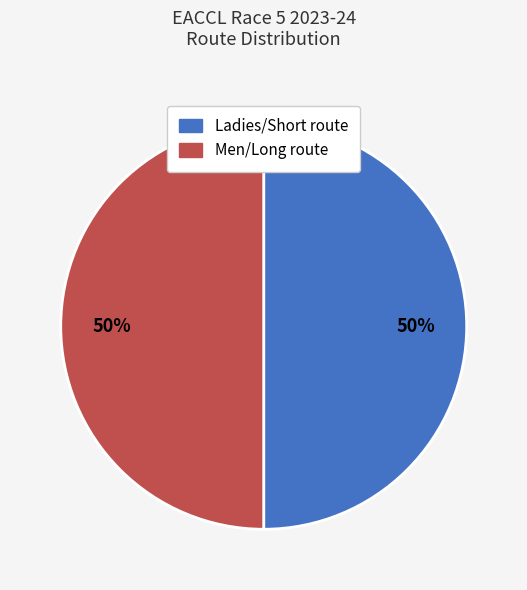

How many segments does this pie chart have?

2